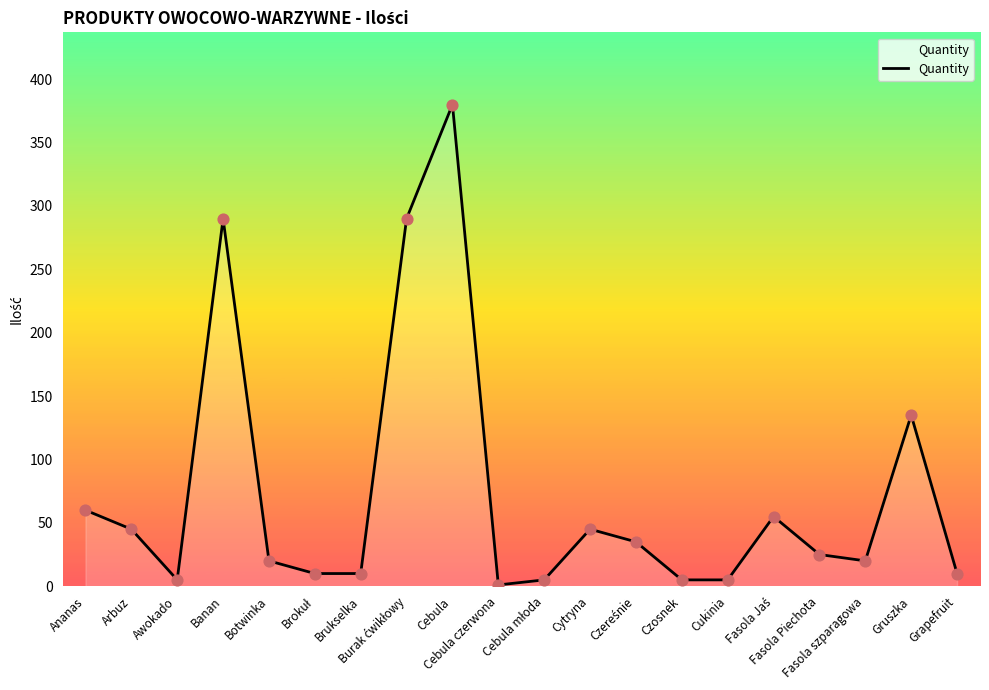

Approximately how many times larger is the value at Arbuz compared to Botwinka?

2.2